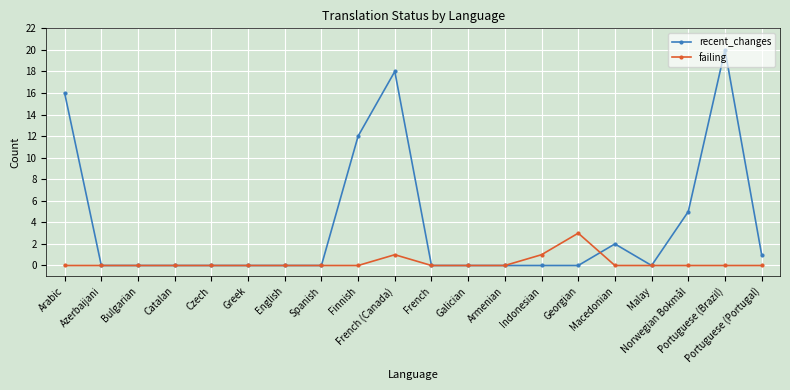

What is the label of the 19th point from the left?

Portuguese (Brazil)